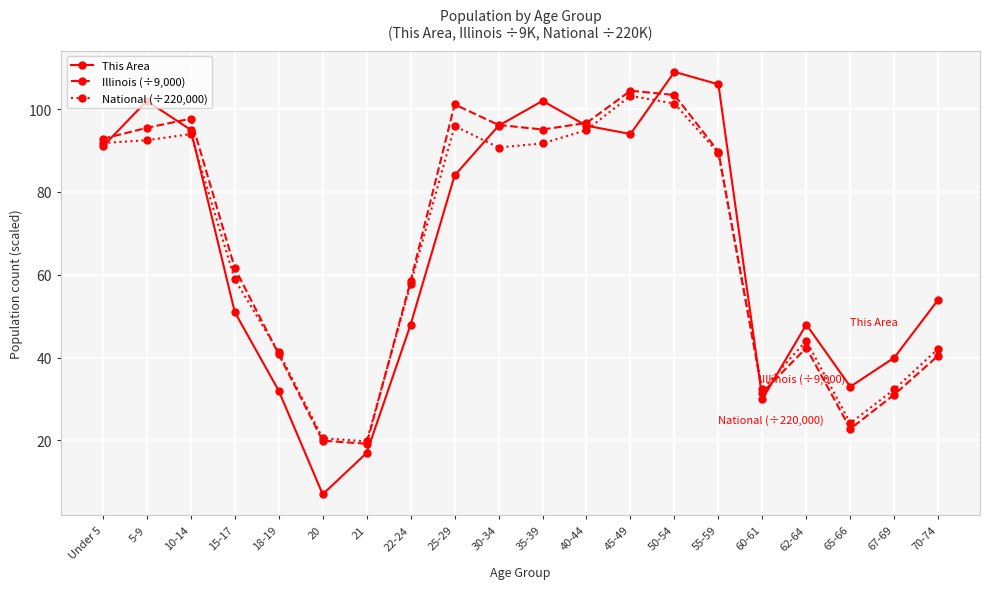

What is the sum of the This Area values at 22-24 and 20?

55.0